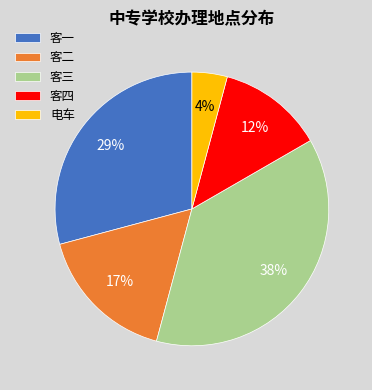

How many slices are in this pie chart?

5